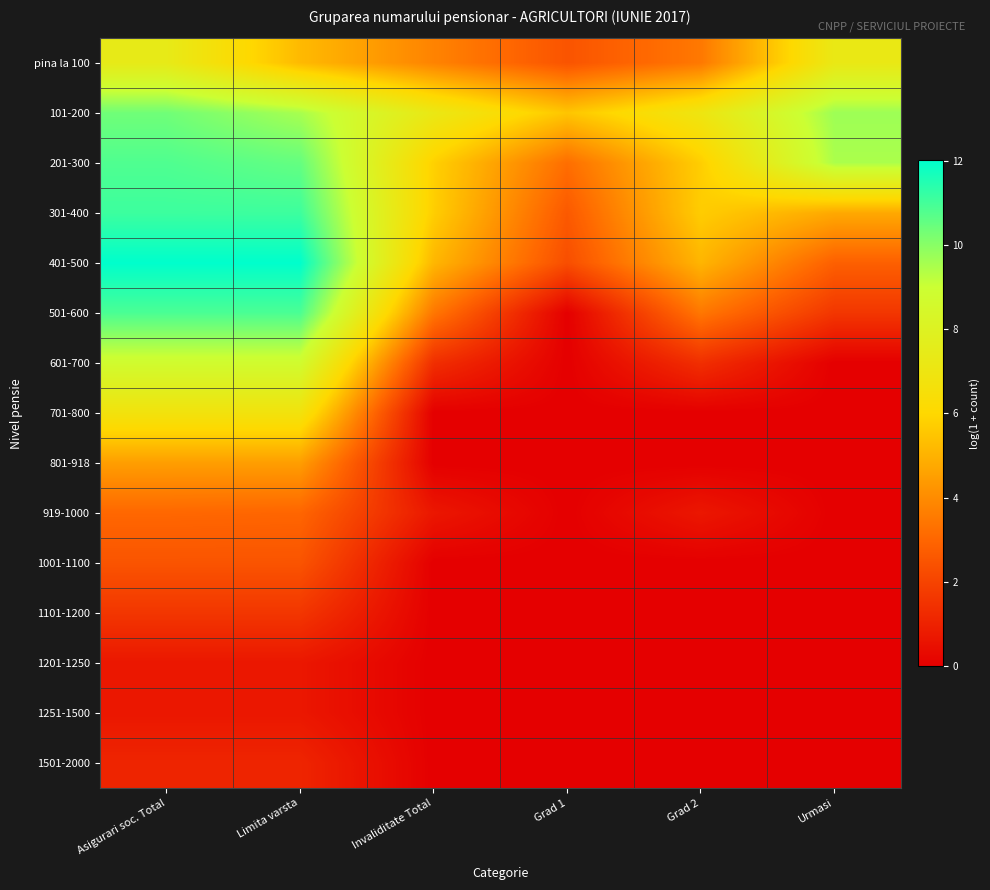

What is the spread (max minus min) of values at Invaliditate Total?

7.2